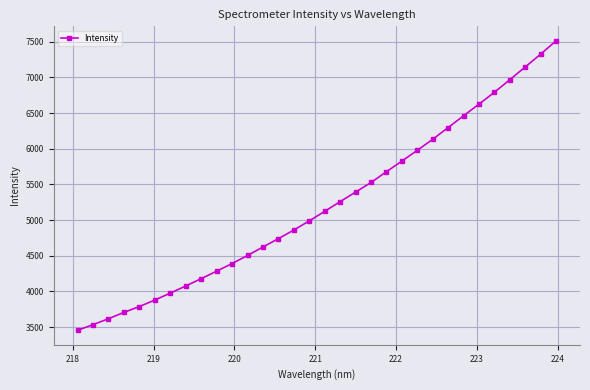

What is the greatest value displayed?

7512.8